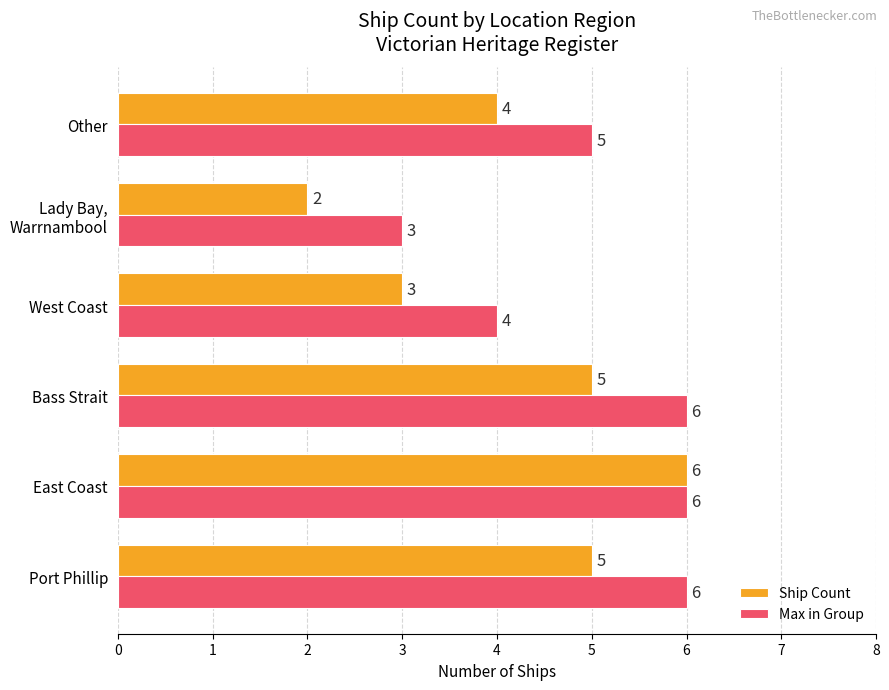

Count the number of categories in the chart.

6